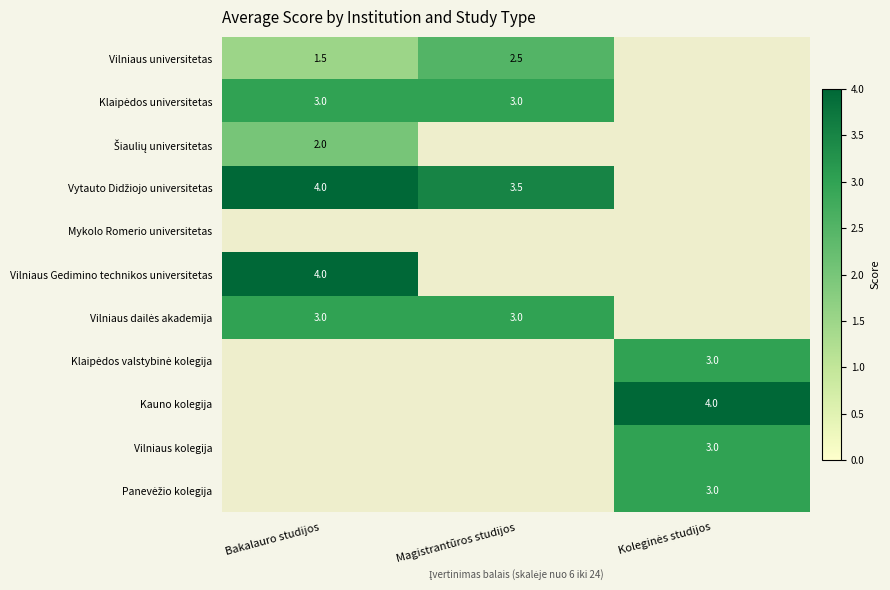

True or false: Vilniaus universitetas has a value of 1.5 at Bakalauro studijos.

True